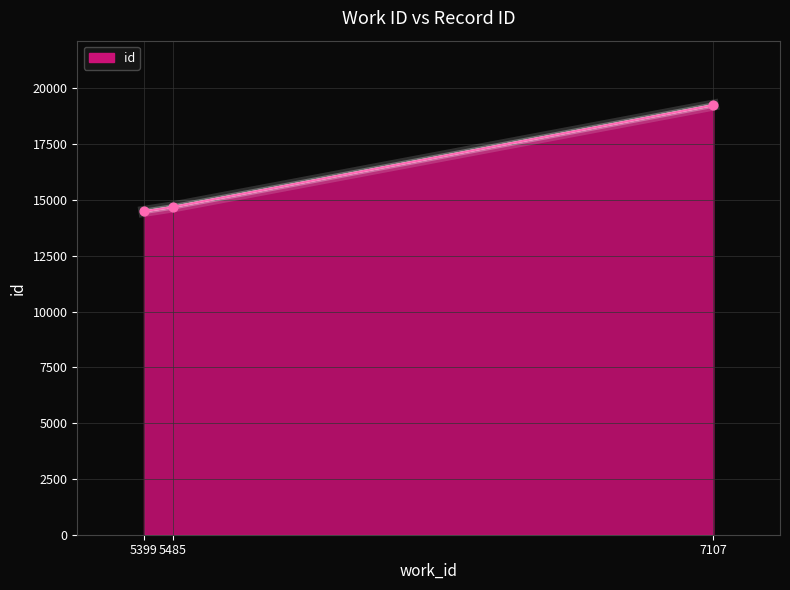

Between 5485 and 7107, which is larger?

7107